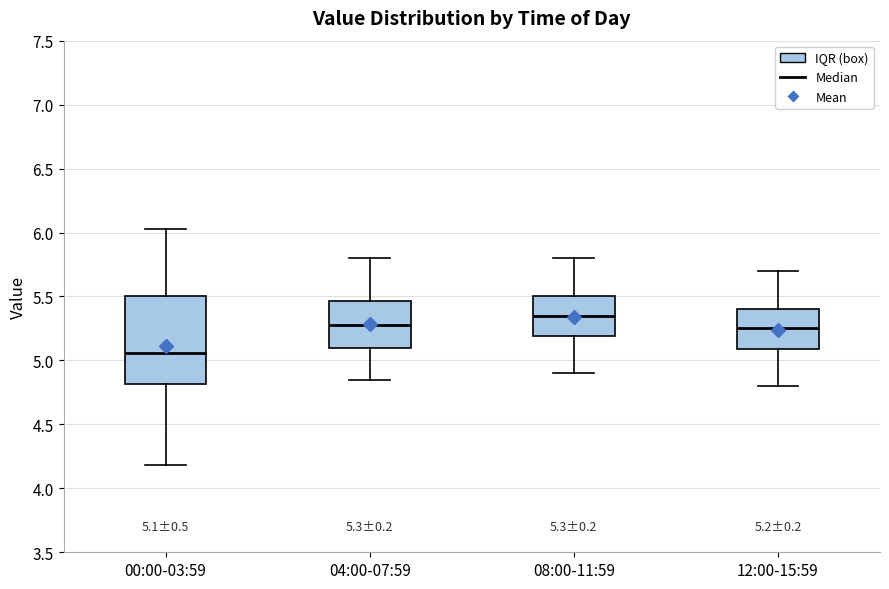

Comparing the boxes themselves (not the whiskers), which one is the tallest?

00:00-03:59